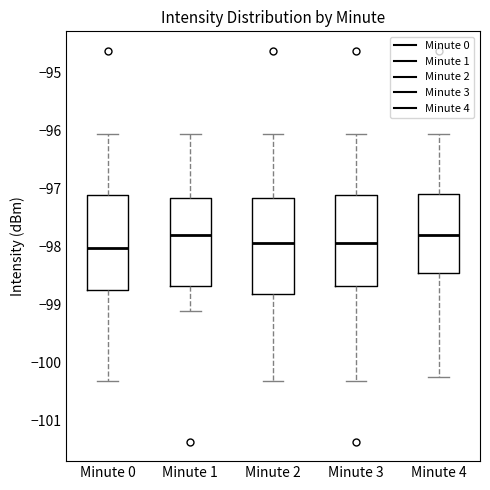

Reading left to right, read every box against the y-axis: the position of its median line, the range the box covers, and the ends of its whiskers. The values are not printed on the chart, so give them approximately, as read against the axis.

Minute 0: median -98.0, box -98.7 to -97.1, whiskers -100.3 to -96.1
Minute 1: median -97.8, box -98.7 to -97.2, whiskers -99.1 to -96.1
Minute 2: median -97.9, box -98.8 to -97.2, whiskers -100.3 to -96.1
Minute 3: median -97.9, box -98.7 to -97.1, whiskers -100.3 to -96.1
Minute 4: median -97.8, box -98.4 to -97.1, whiskers -100.2 to -96.1